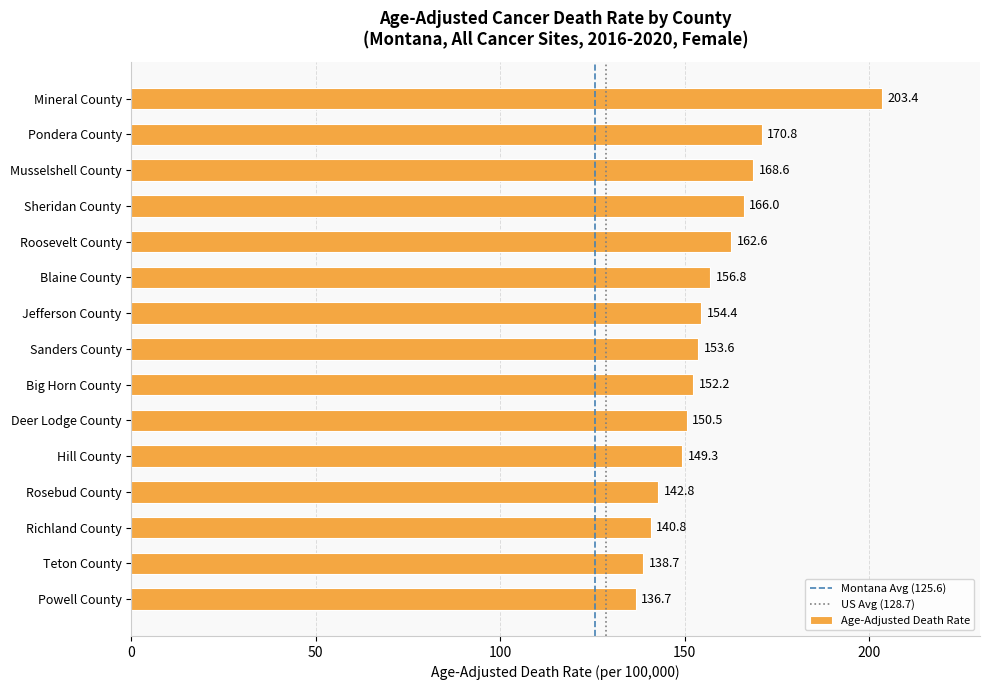

What is the sum of all values?

2347.2